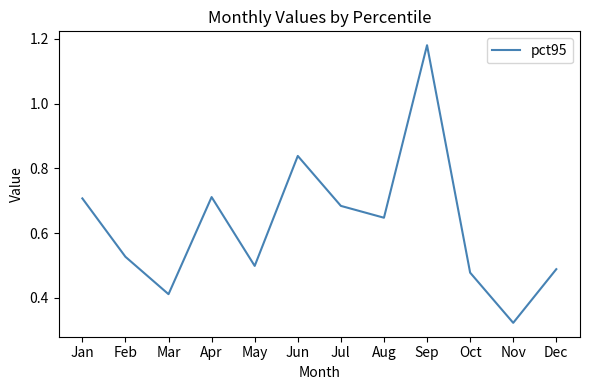

How many distinct data groups are displayed?

1